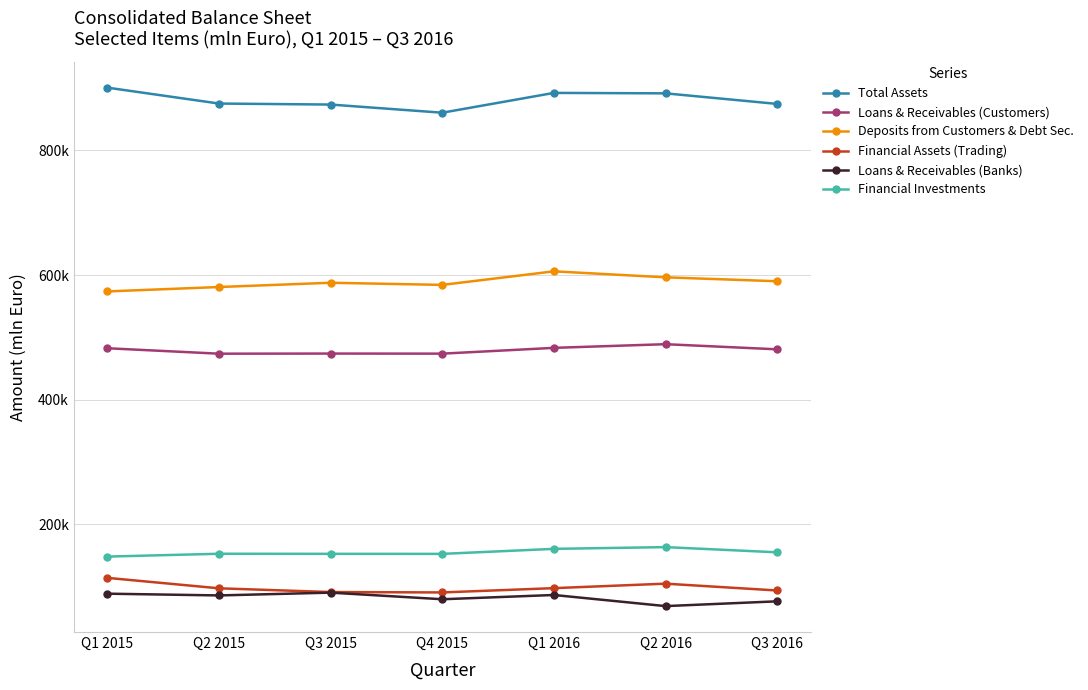

Is this an area chart (filled region under the line)?

No